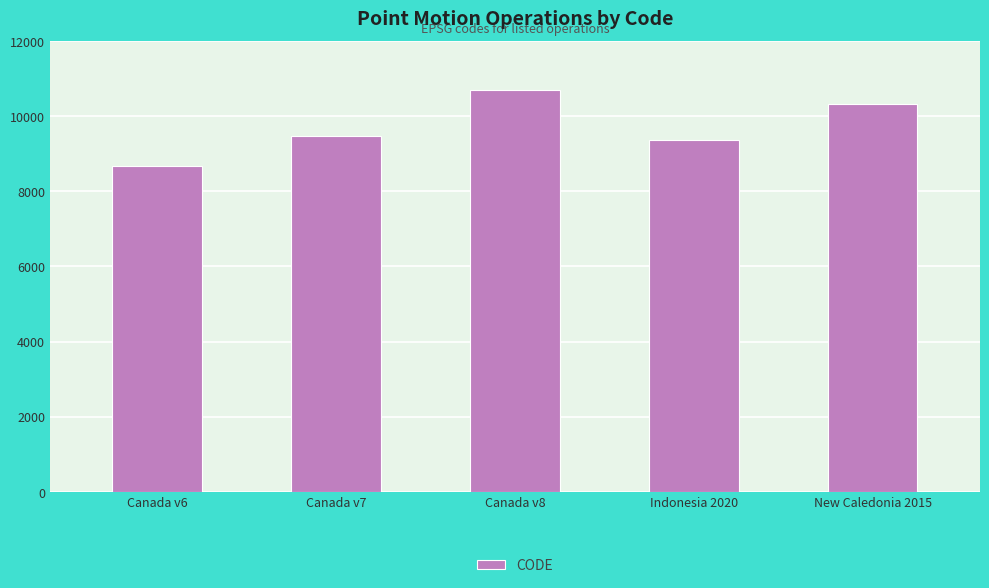

Does the chart contain any negative values?

No